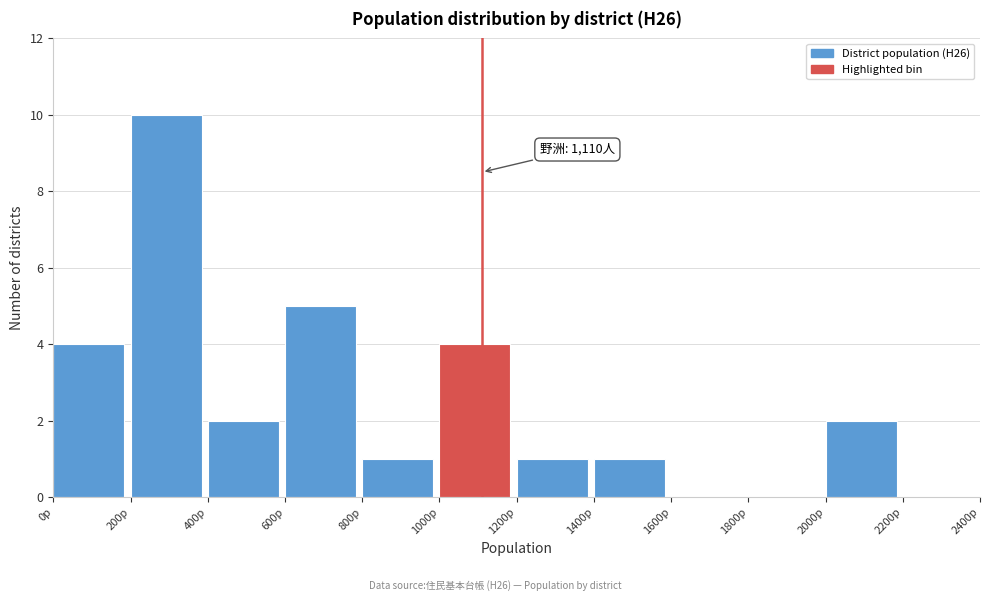

Over which range of the x-axis is the bar tallest?

200 to 400